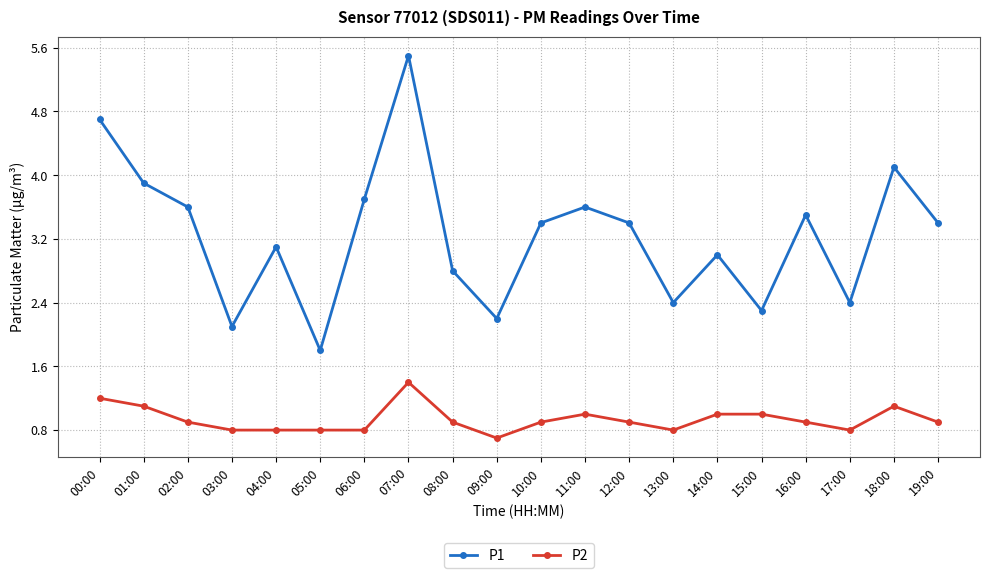

The value of P2 at 03:00 is 0.5. True or false?

False